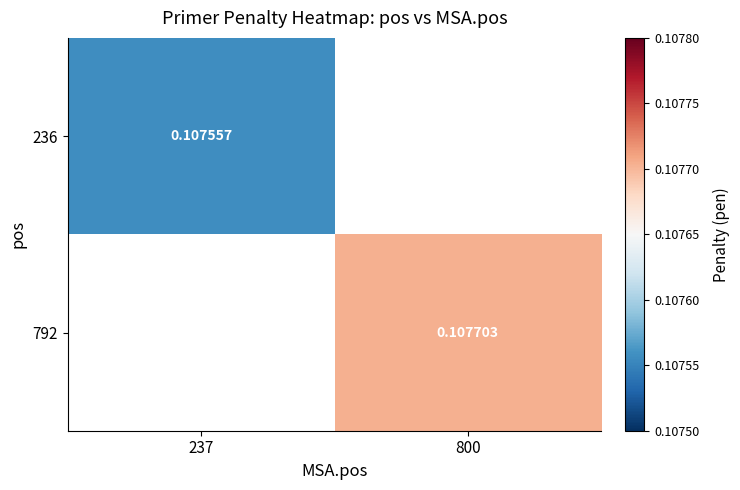

Which label corresponds to the largest value in the chart?

800